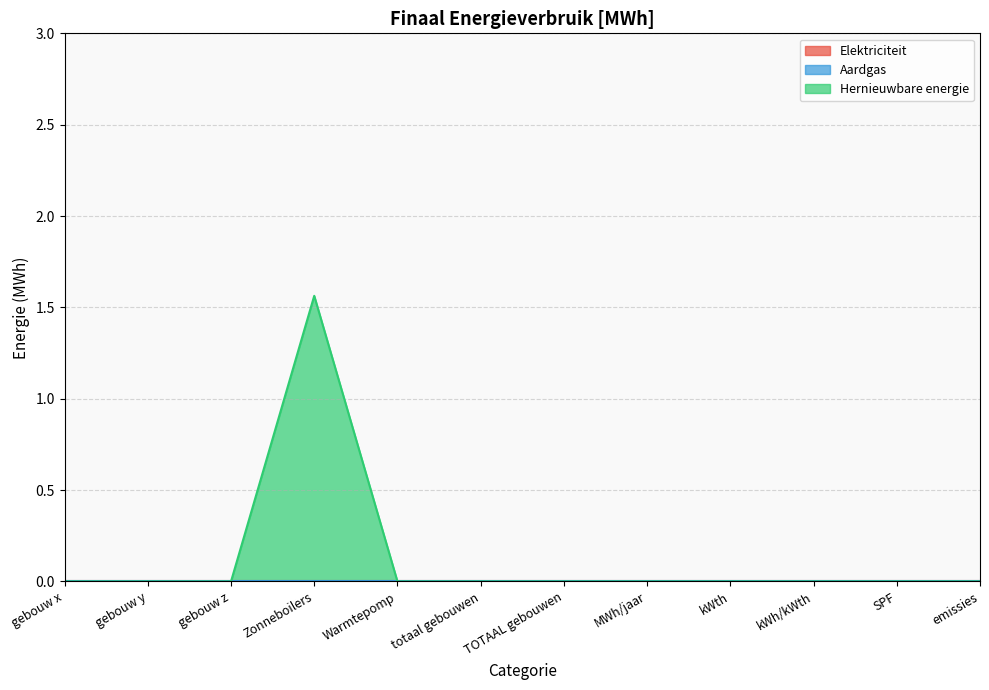

What position from the left is kWh/kWth?

10